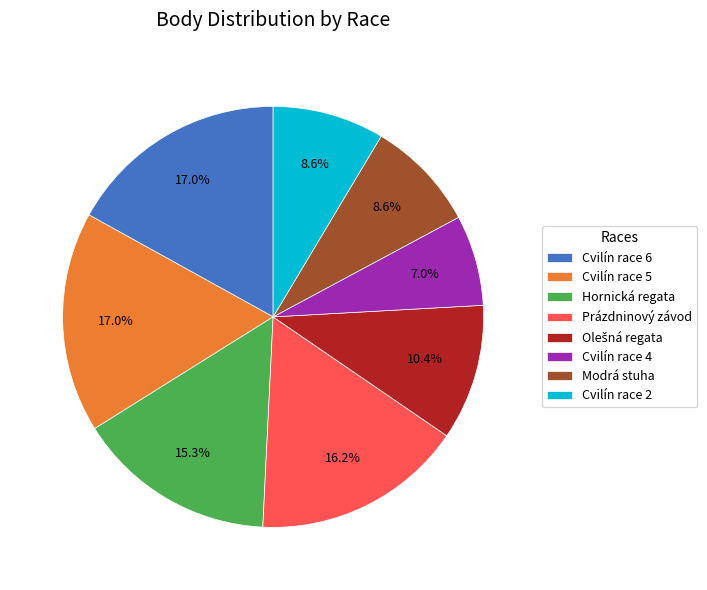

To the nearest percent, what portion does Cvilín race 4 represent?

7%